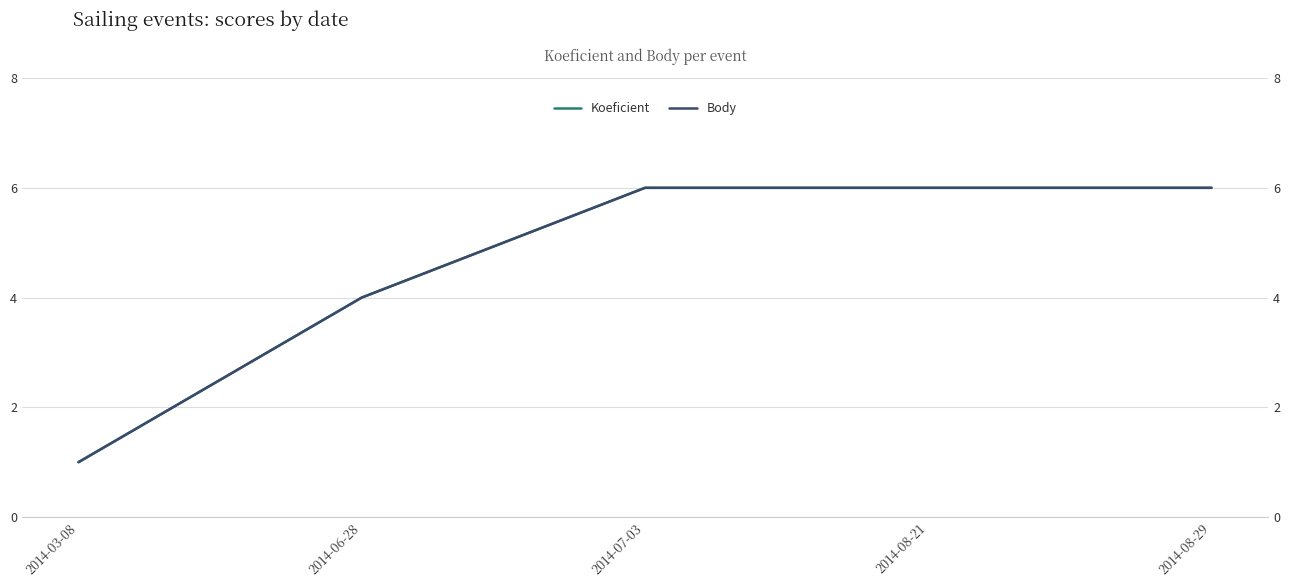

List the labels in order of Koeficient value, smallest first.

2014-03-08, 2014-06-28, 2014-07-03, 2014-08-21, 2014-08-29